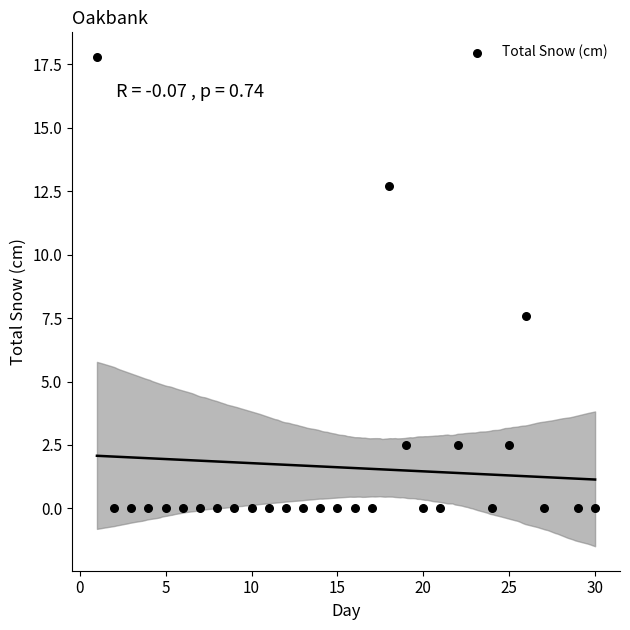

What Y value in the scatter plot is closest to 8?

7.6